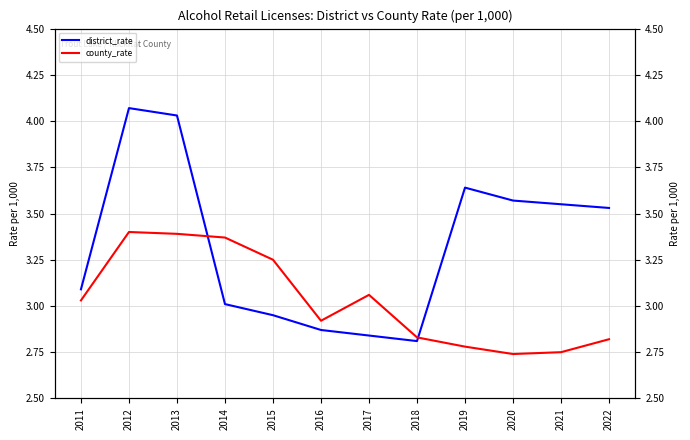

Reading left to right, list all the values displayed in this chart.

district_rate: 3.1	4.1	4.0	3.0	3.0	2.9	2.8	2.8	3.6	3.6	3.5	3.5
county_rate: 3.0	3.4	3.4	3.4	3.2	2.9	3.1	2.8	2.8	2.7	2.8	2.8